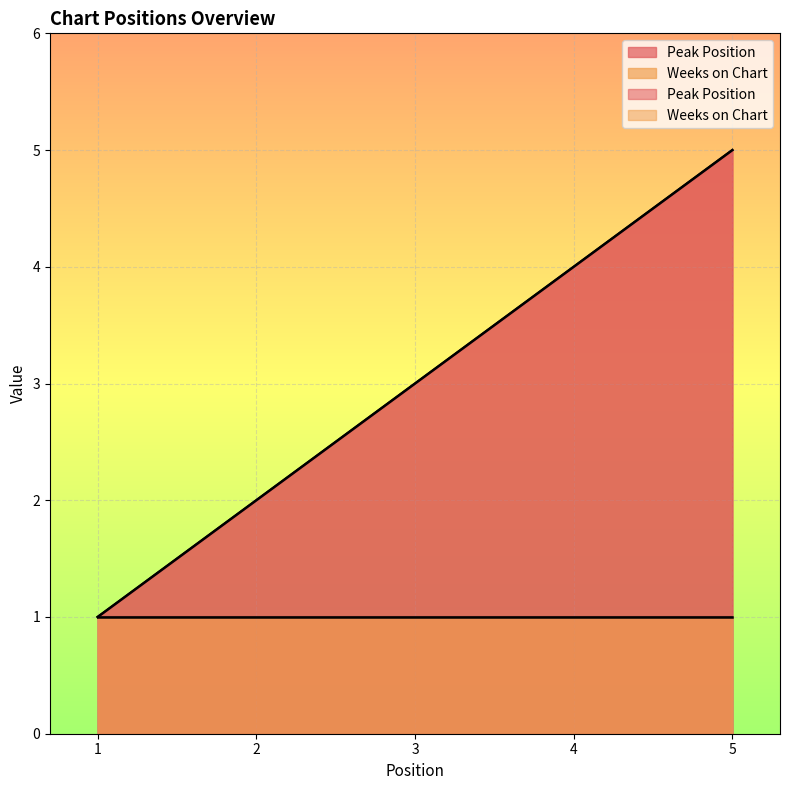

Where is the data nearest to the value 3?

3